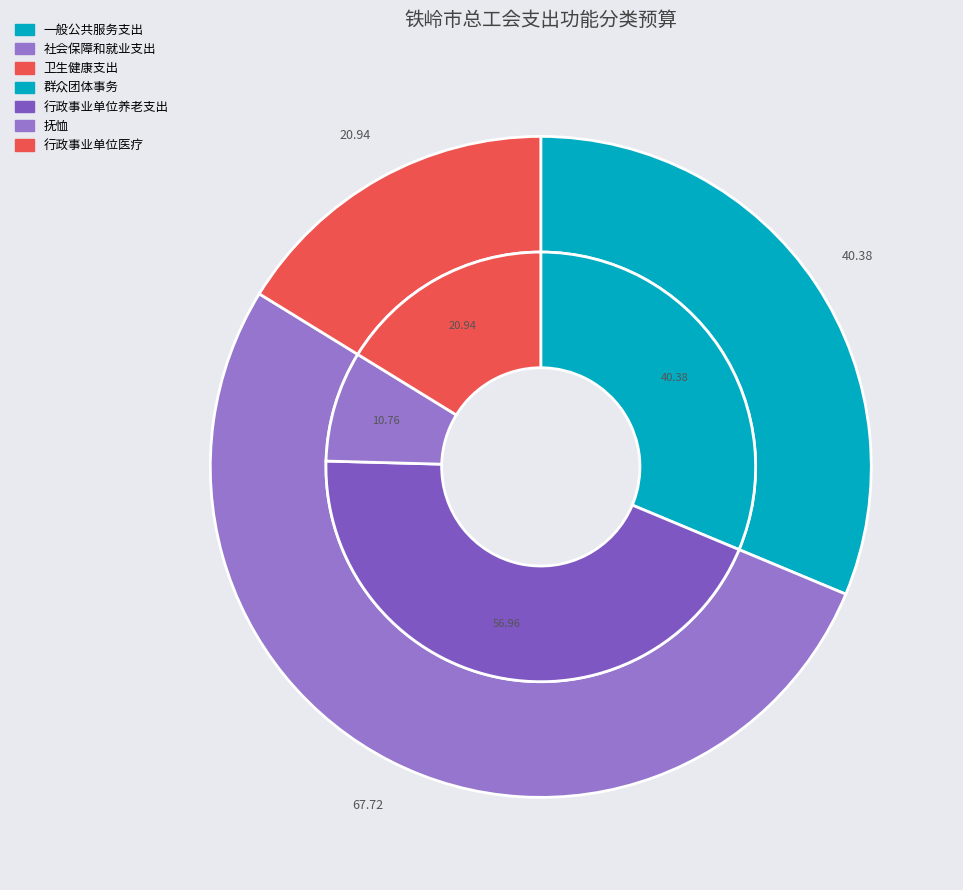

Between 一般公共服务支出 and 社会保障和就业支出, which is larger?

社会保障和就业支出